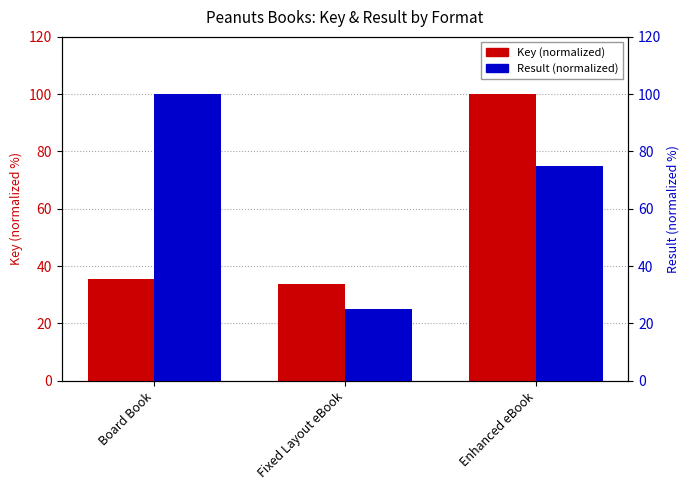

What value does the Key (normalized) series have at Enhanced eBook?

100.0